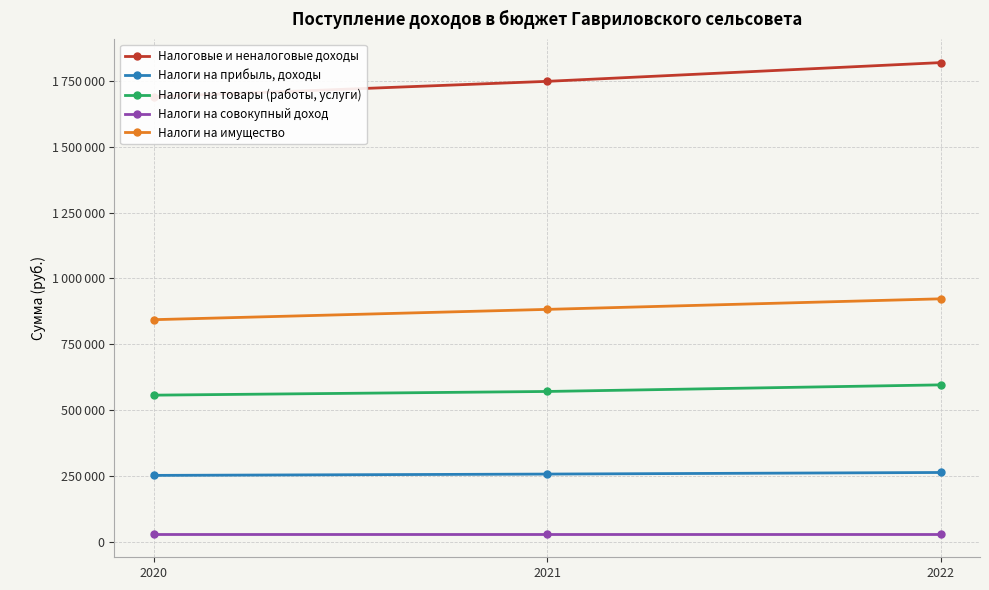

What is the minimum value shown in the chart?

33000